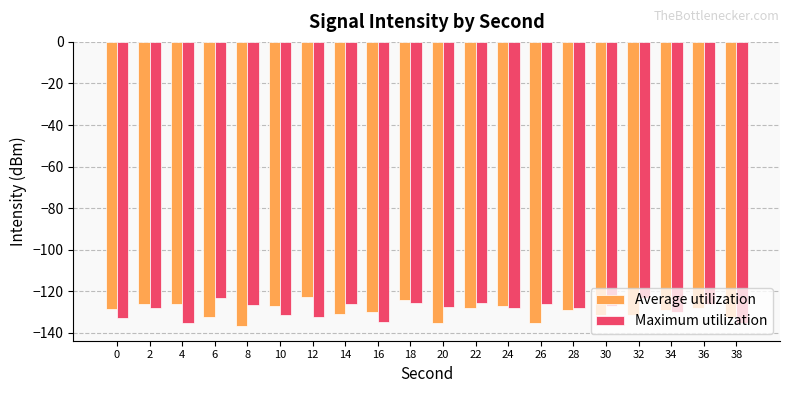

What are all the series names shown in the legend?

Average utilization, Maximum utilization